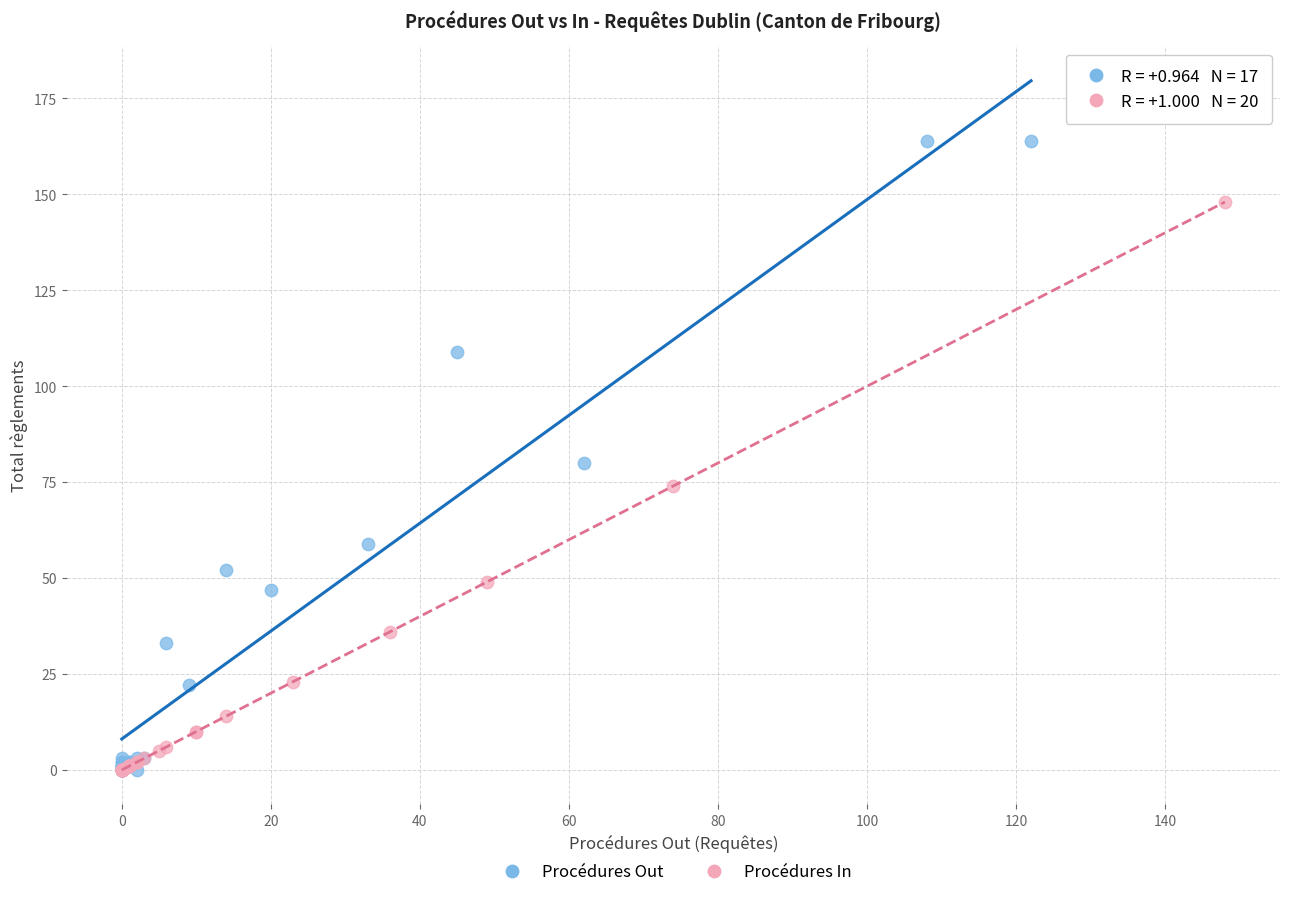

Which series contains the highest Y value?

Procédures Out